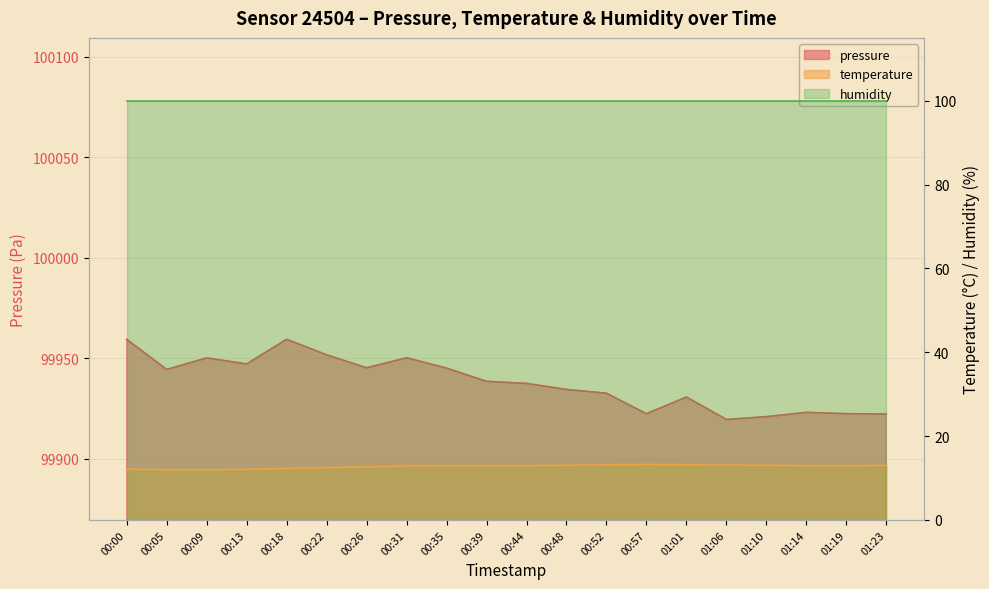

The value of pressure at 00:09 is 21155.8. True or false?

False